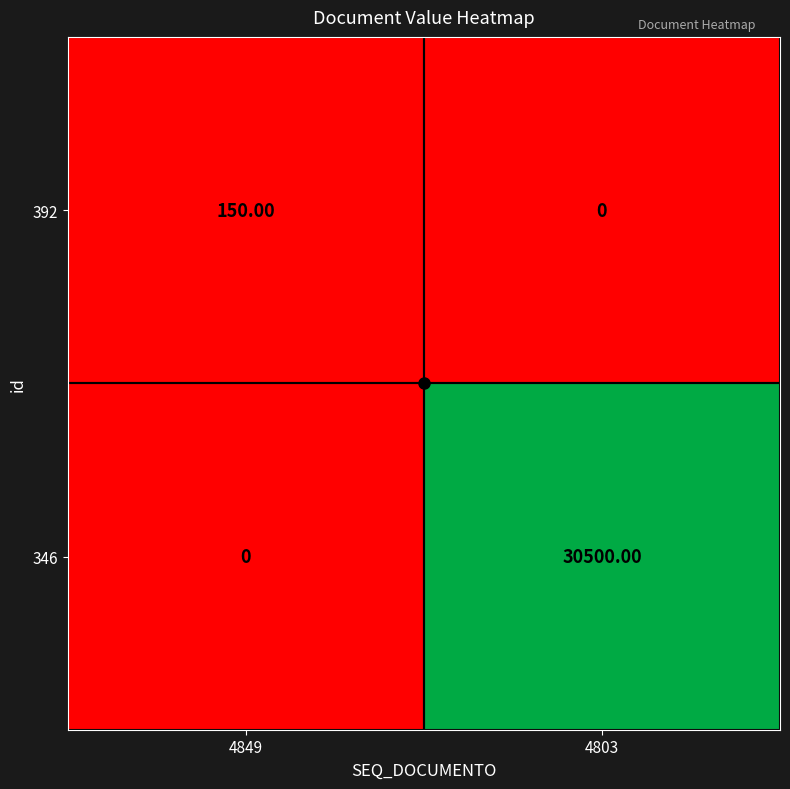

At how many categories does at least one series exceed 9361?

1